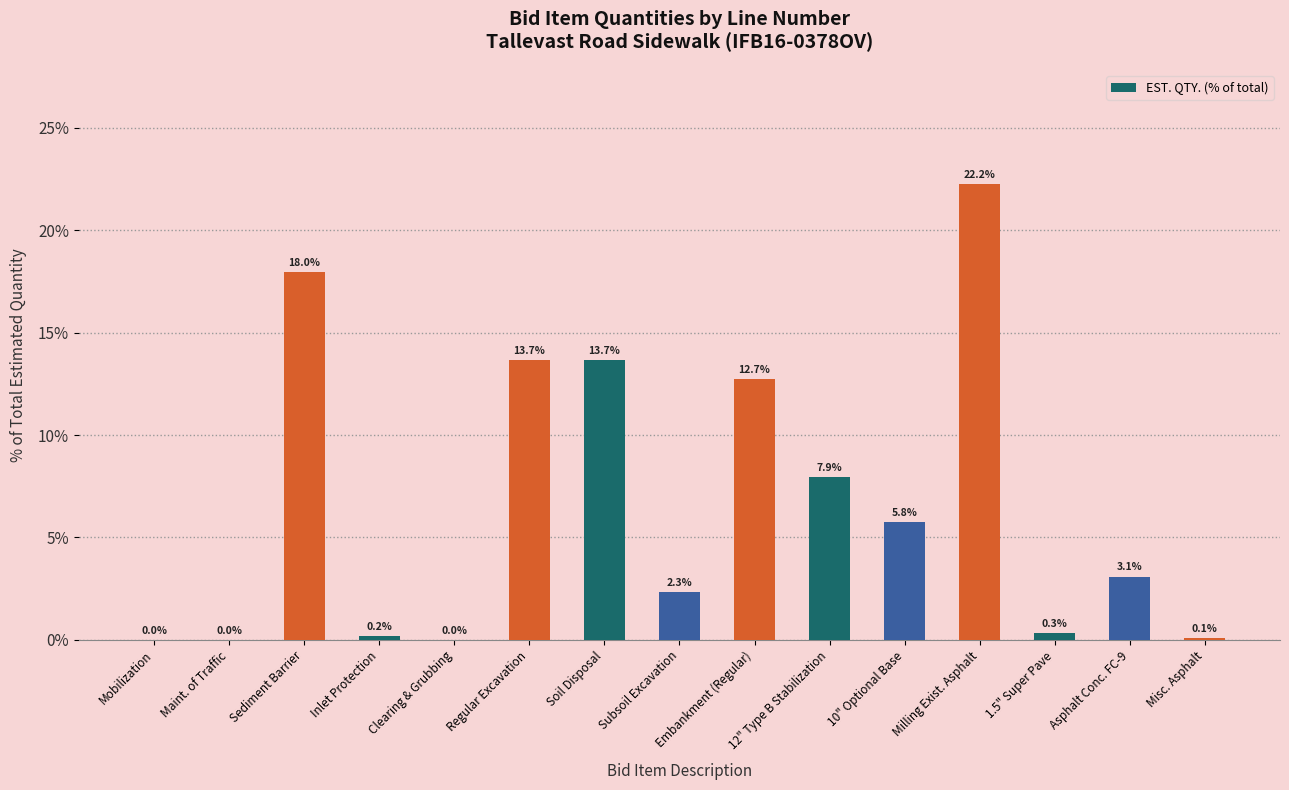

The chart shows a value of 12.6 at Milling Exist. Asphalt. True or false?

False